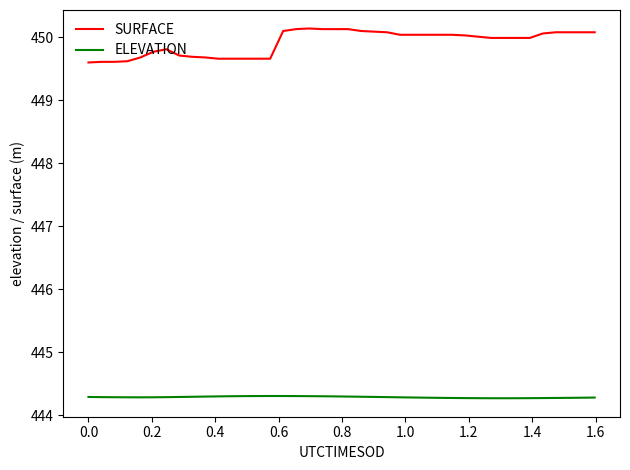

Rank the series by their maximum value, from highest to lowest.

SURFACE, ELEVATION